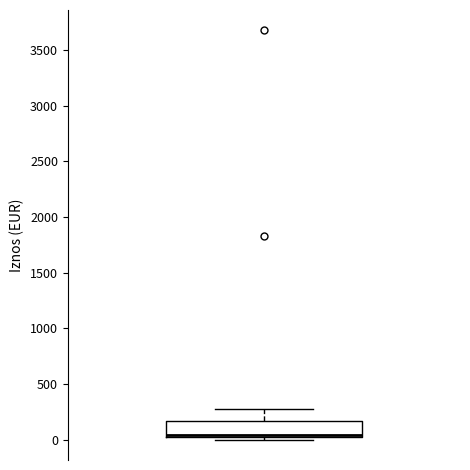

Transcribe this box plot: give where the median line is, the range the box spans, and where the two whiskers end, as read against the y-axis. The values are not printed on the chart, so give them approximately, as read against the axis.

median 50 (drawn on the box's lower edge), box 50 to 150, whiskers 0 to 300